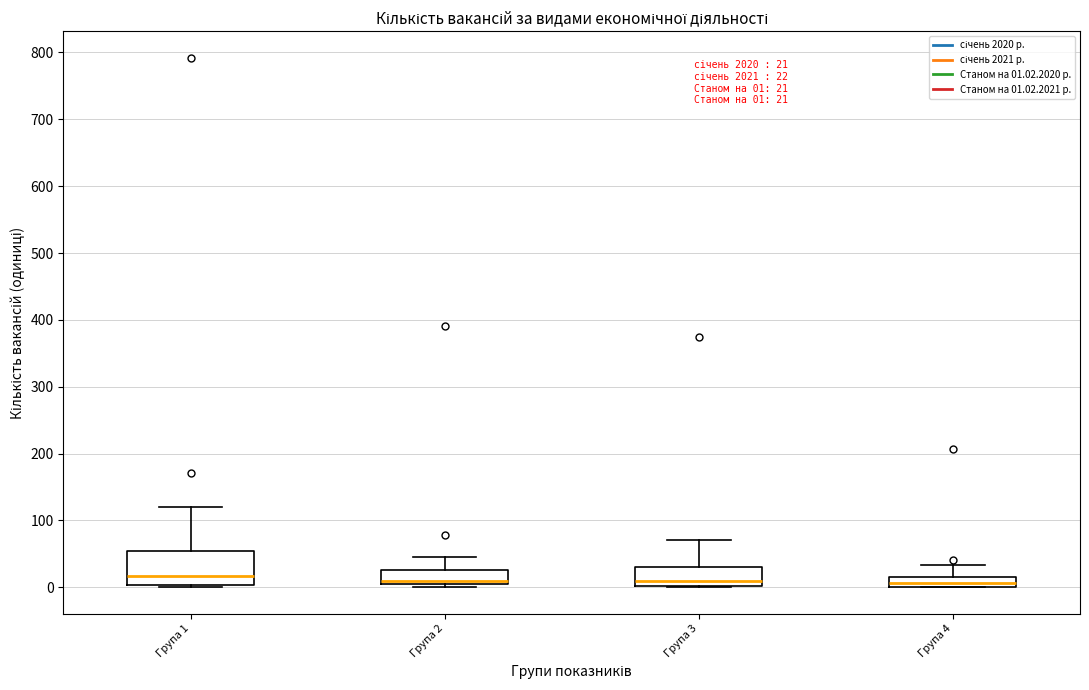

Which box is the tallest, from its lower edge to its upper edge?

Група 1